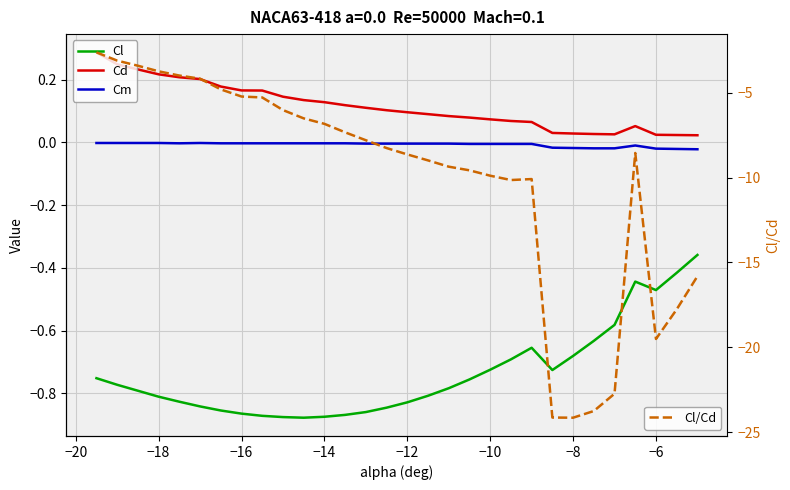

Reading left to right, transcribe all the data shown in this chart.

Cl: -0.8	-0.8	-0.8	-0.8	-0.8	-0.8	-0.9	-0.9	-0.9	-0.9	-0.9	-0.9	-0.9	-0.9	-0.8	-0.8	-0.8	-0.8	-0.8	-0.7	-0.7	-0.7	-0.7	-0.7	-0.6	-0.6	-0.4	-0.5	-0.4	-0.4
Cd: 0.3	0.2	0.2	0.2	0.2	0.2	0.2	0.2	0.2	0.1	0.1	0.1	0.1	0.1	0.1	0.1	0.1	0.1	0.1	0.1	0.1	0.1	0.0	0.0	0.0	0.0	0.1	0.0	0.0	0.0
Cm: -0.0	-0.0	-0.0	-0.0	-0.0	-0.0	-0.0	-0.0	-0.0	-0.0	-0.0	-0.0	-0.0	-0.0	-0.0	-0.0	-0.0	-0.0	-0.0	-0.0	-0.0	-0.0	-0.0	-0.0	-0.0	-0.0	-0.0	-0.0	-0.0	-0.0
Cl/Cd: -2.6	-3.1	-3.4	-3.7	-4.0	-4.2	-4.8	-5.2	-5.3	-6.0	-6.5	-6.8	-7.3	-7.8	-8.3	-8.6	-9.0	-9.4	-9.6	-9.9	-10.1	-10.1	-24.1	-24.1	-23.8	-22.7	-8.5	-19.5	-17.8	-15.8